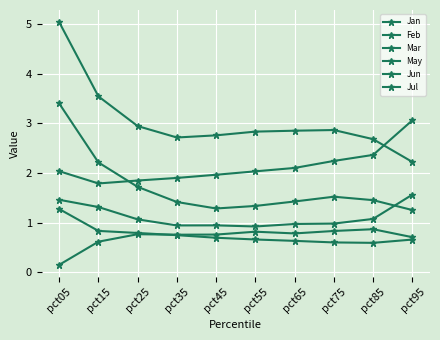

Is it true that Jan equals 0.8 at pct75?

False